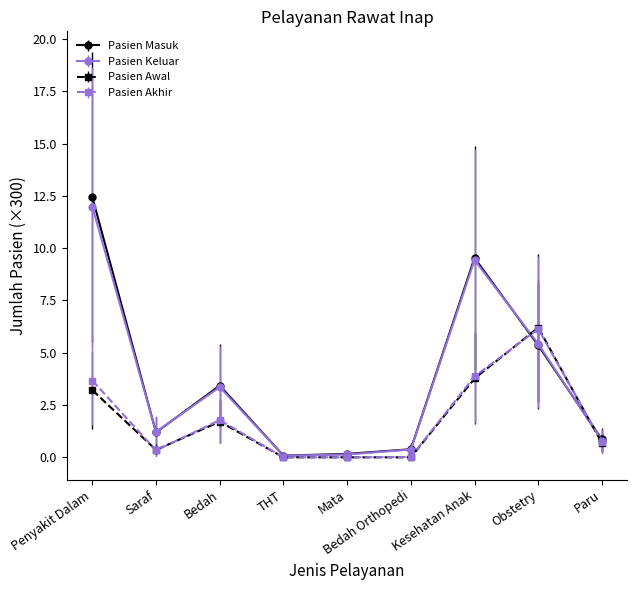

In Pasien Keluar, how many points are lower than both neighbors (excluding endpoints)?

2